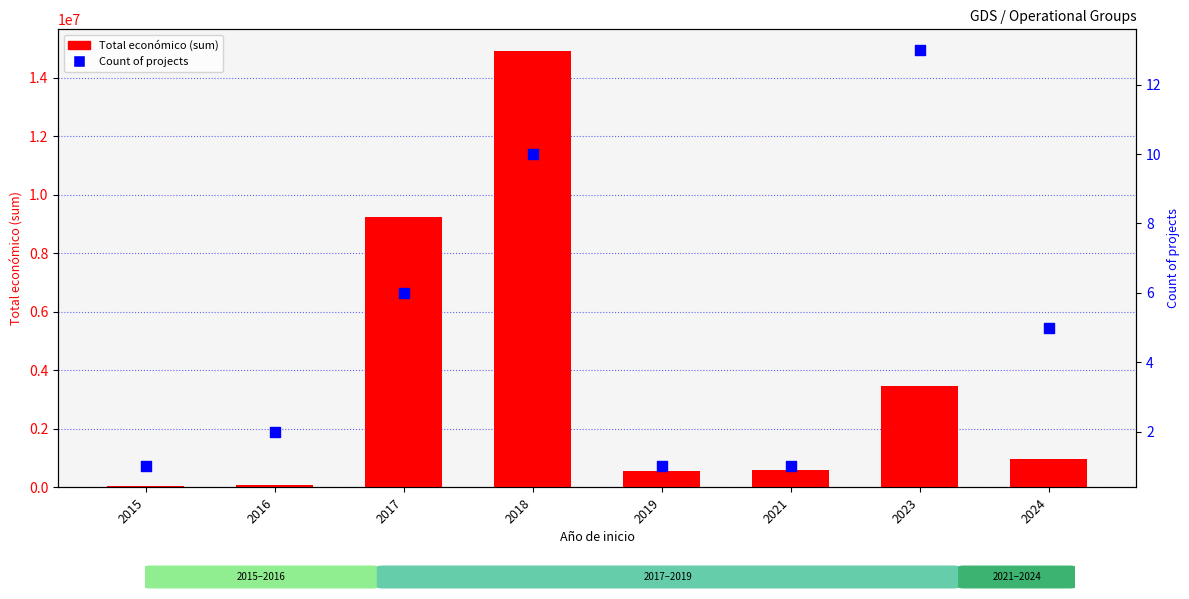

At how many categories does at least one series exceed 12285352?

1